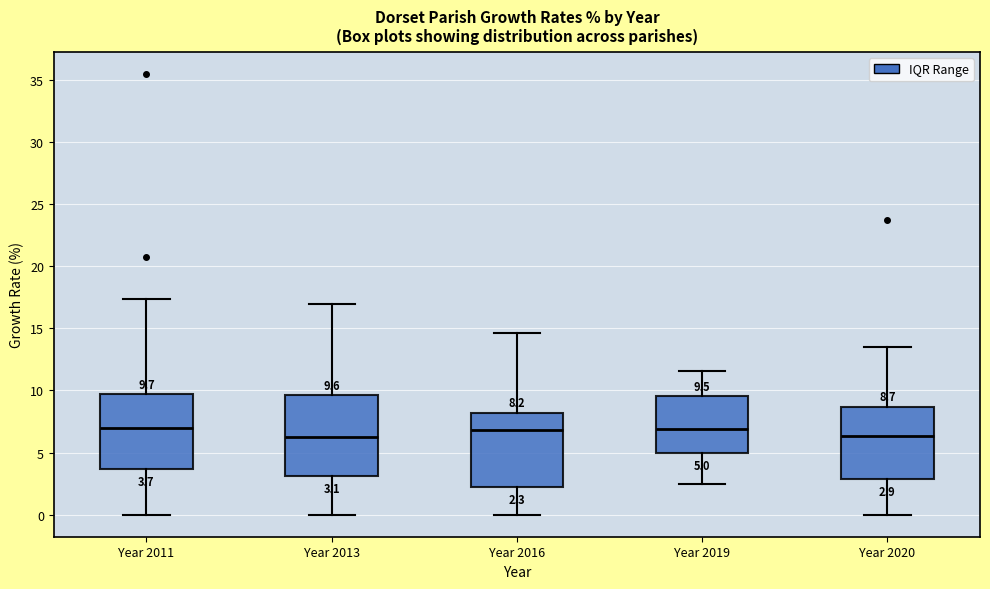

Which box is the tallest, from its lower edge to its upper edge?

Year 2013